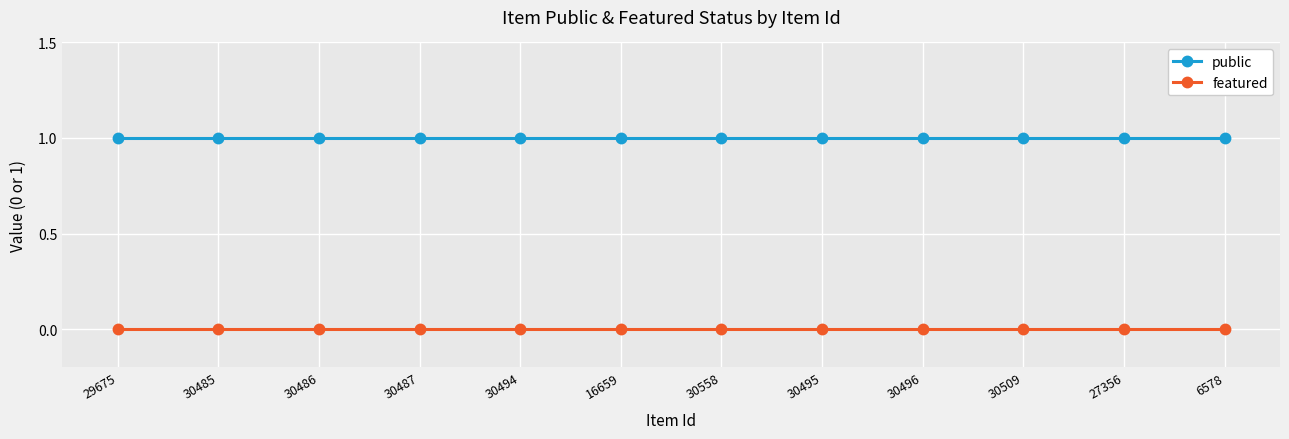

Reading left to right, extract all data points from this chart.

public: 29675=1	30485=1	30486=1	30487=1	30494=1	16659=1	30558=1	30495=1	30496=1	30509=1	27356=1	6578=1
featured: 29675=0	30485=0	30486=0	30487=0	30494=0	16659=0	30558=0	30495=0	30496=0	30509=0	27356=0	6578=0